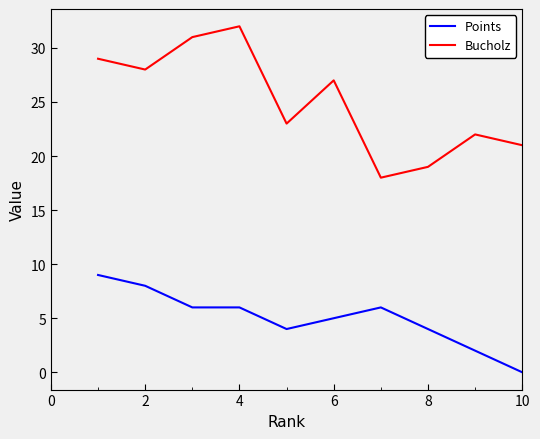

What is the maximum value shown in the chart?

32